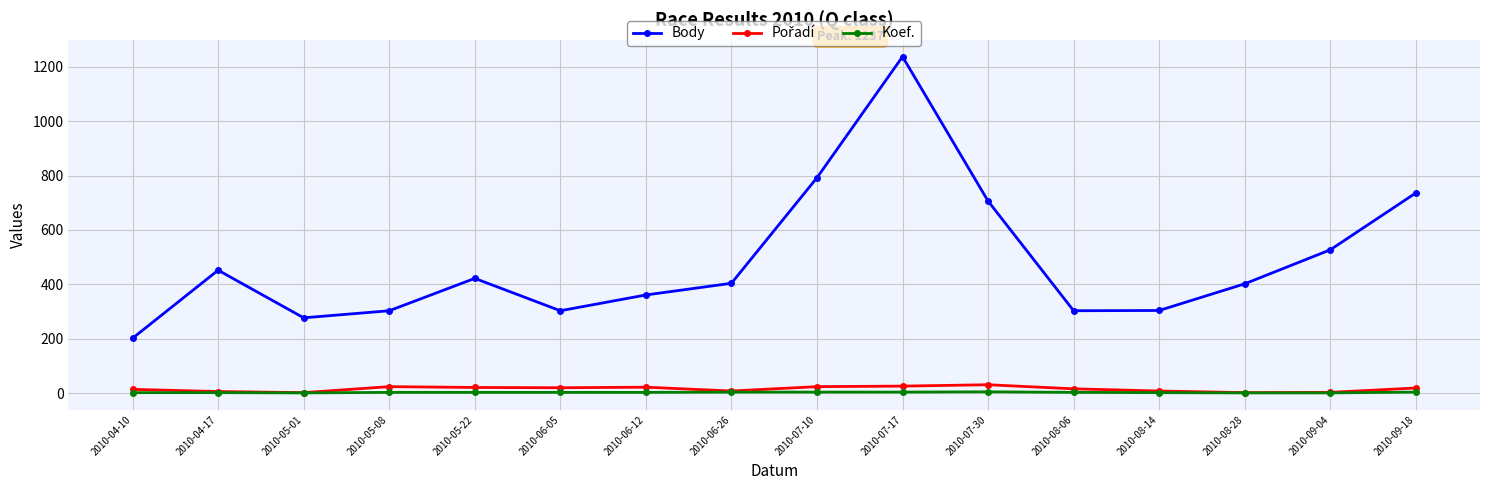

How many interior local peaks does the Body series have?

3